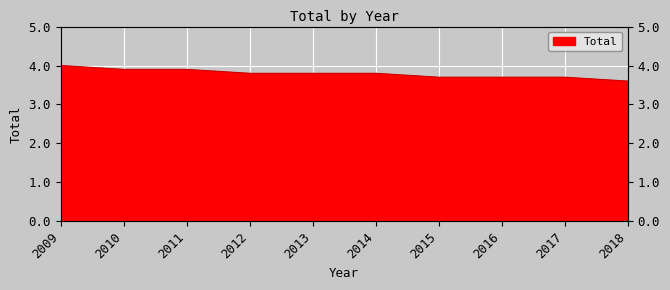

What is the minimum value shown in the chart?

3.6